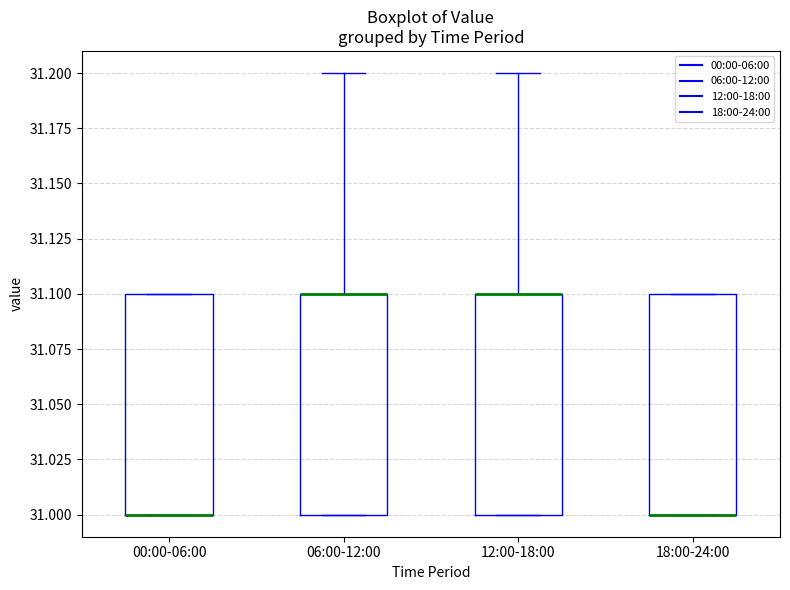

Where is the lower edge of the box for 12:00-18:00 on the y-axis? The values are not printed on the chart, so give them approximately, as read against the axis.

31.0